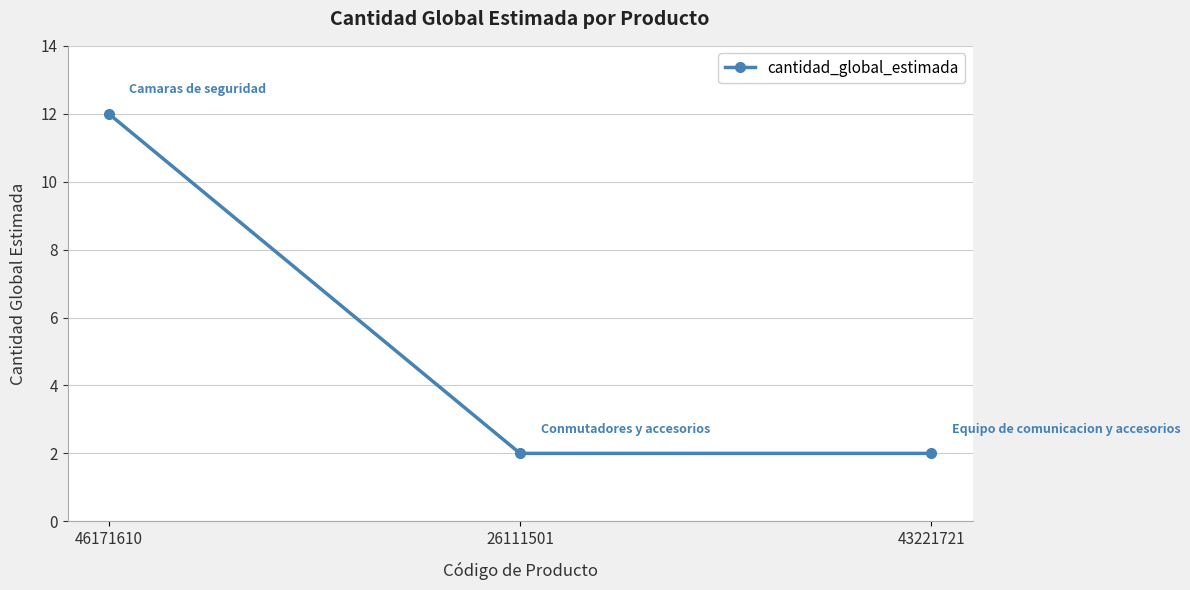

What is the ratio of the value at 26111501 to the value at 46171610?

0.2